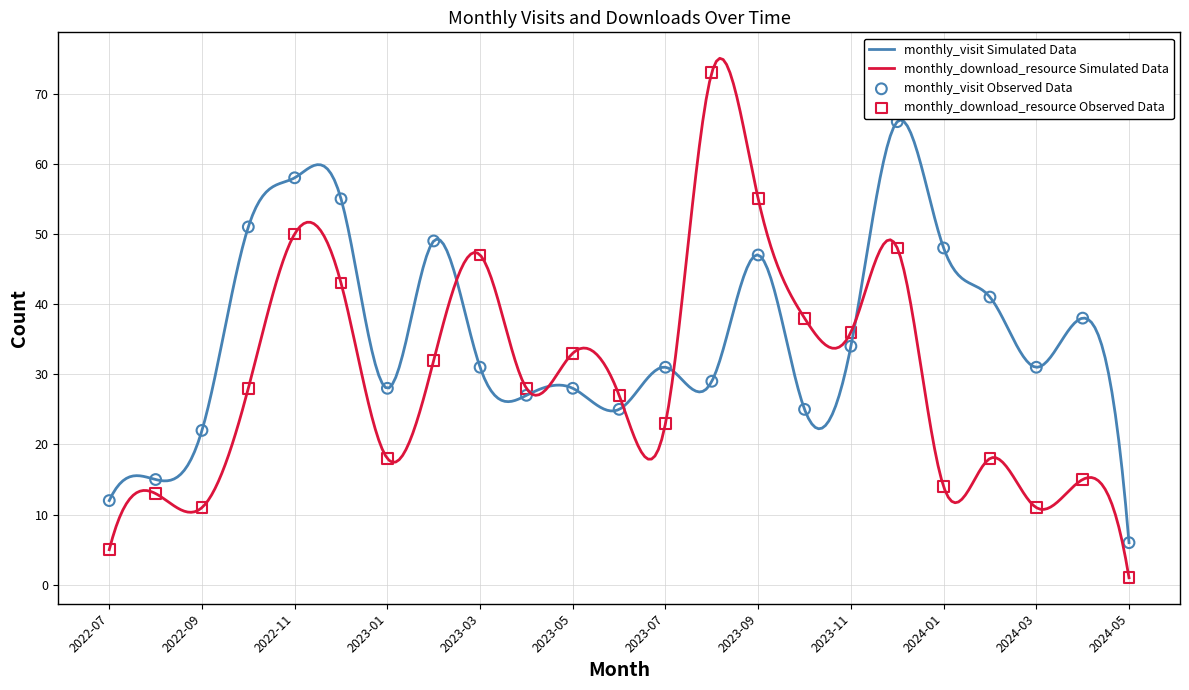

Is the value of monthly_download_resource at 2023-12 greater than the value of monthly_visit at 2023-02?

No